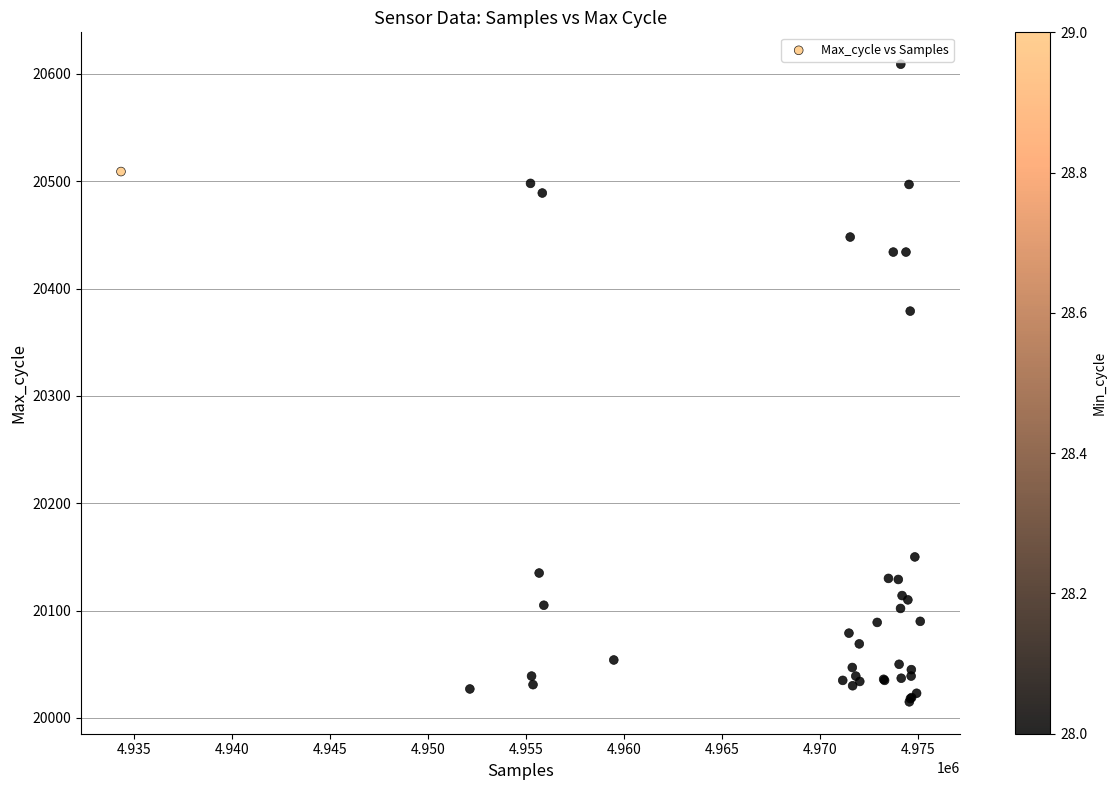

What Y value in the scatter plot is closest to 20312?

20379